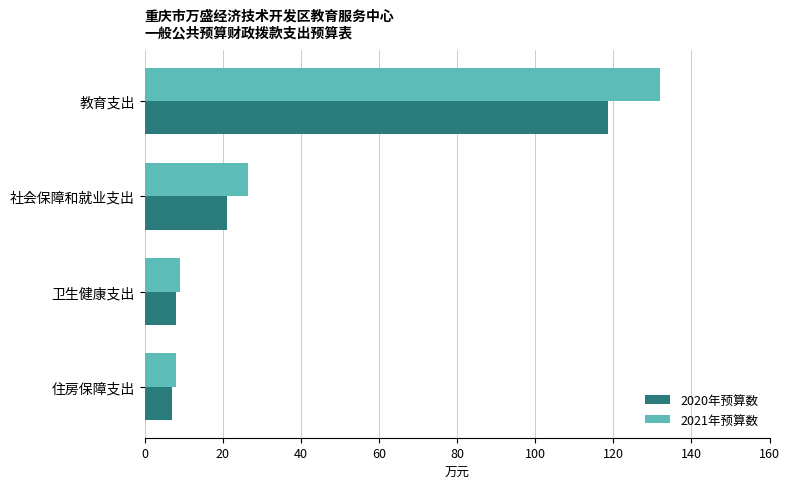

The value of 2021年预算数 at 住房保障支出 is 3.2. True or false?

False